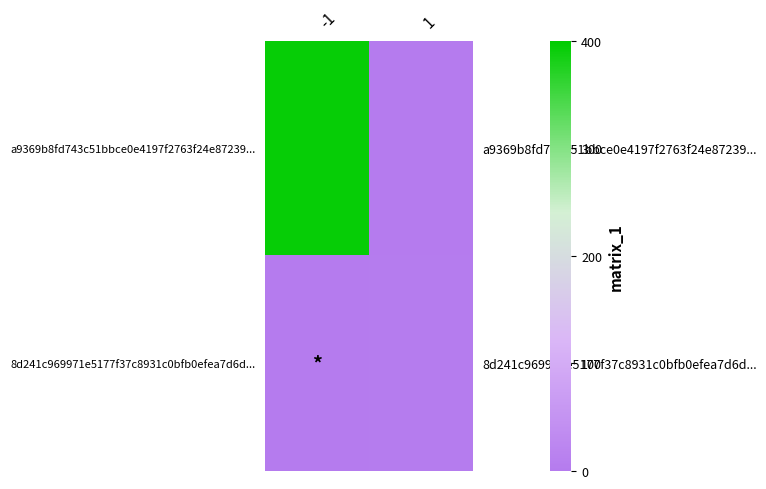

Between -1 and 1, which series saw the biggest shift?

a9369b8fd743c51bbce0e4197f2763f24e87239...